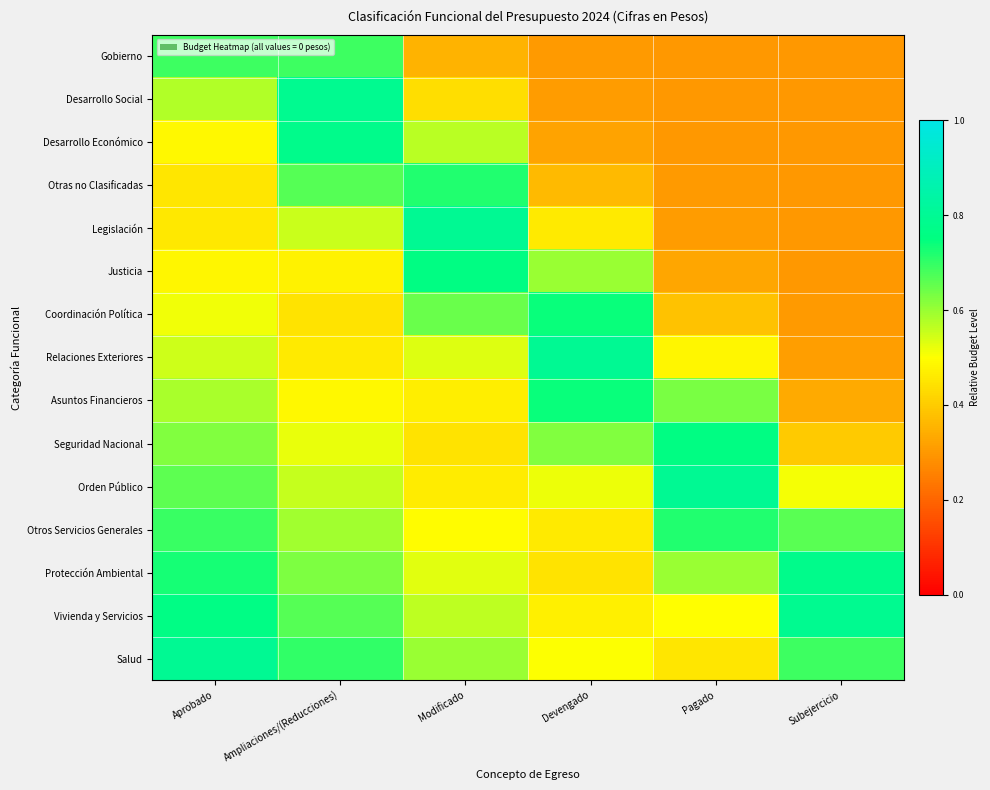

Which has a higher value, Subejercicio or Devengado?

Devengado